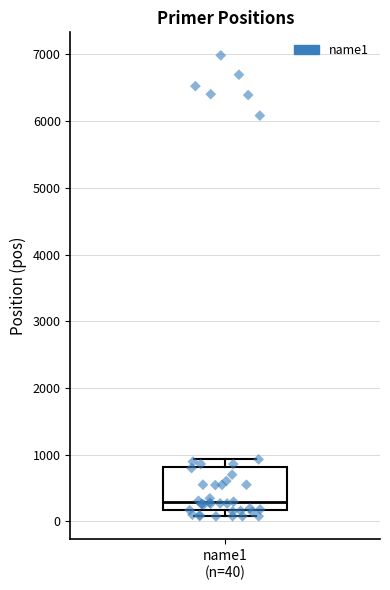

Read this box plot against the y-axis: the position of the median line, the range covered by the box, and the ends of both whiskers. The values are not printed on the chart, so give them approximately, as read against the axis.

median 300, box 200 to 800, whiskers 100 to 900